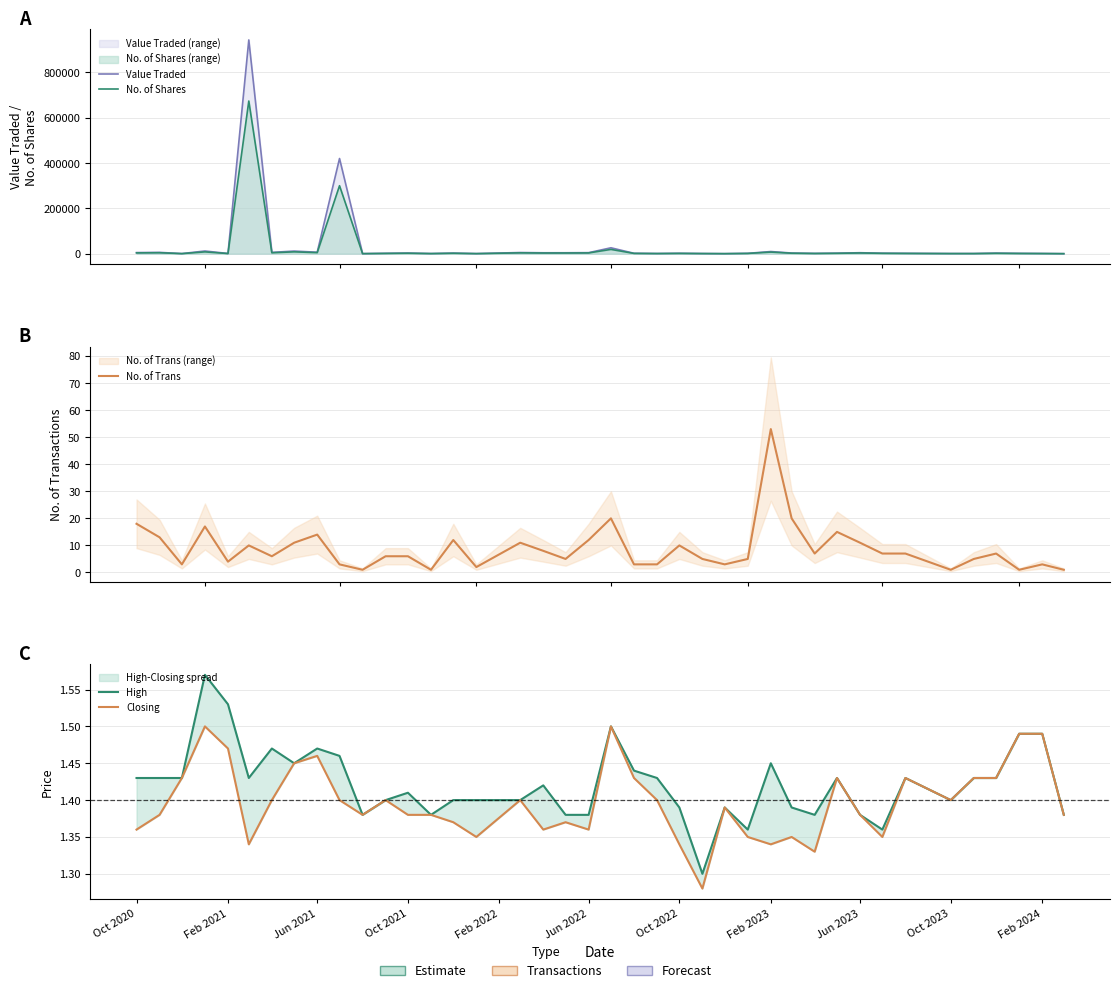

What is the highest value of the Value Traded series?

943644.0